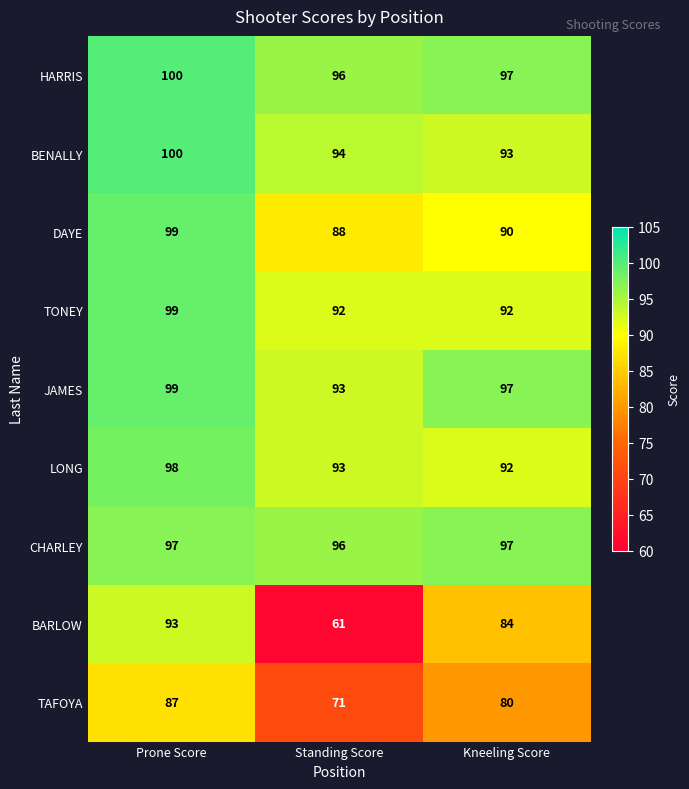

Which series has the largest total across all categories?

HARRIS